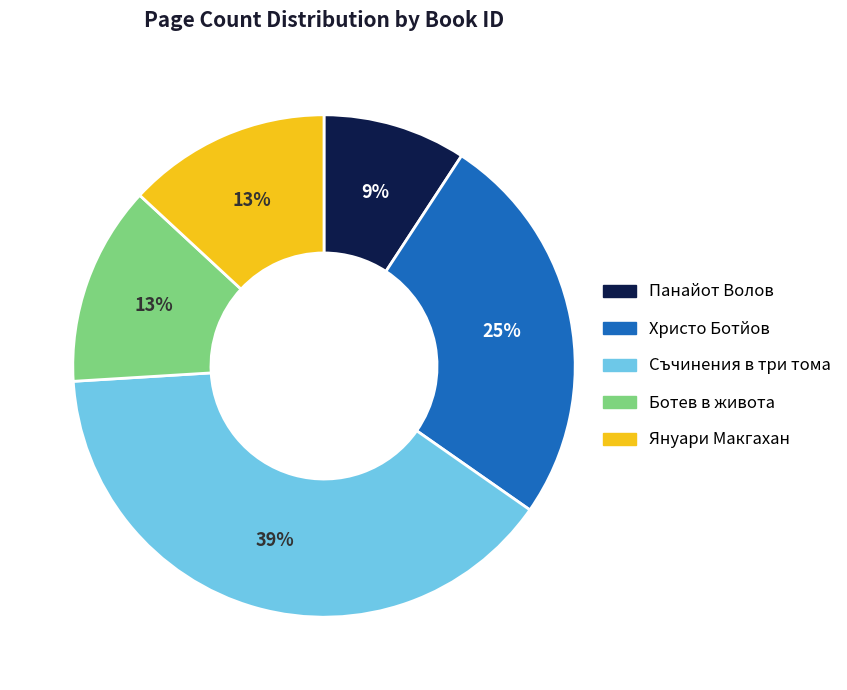

Which slice is the smallest?

Панайот Волов